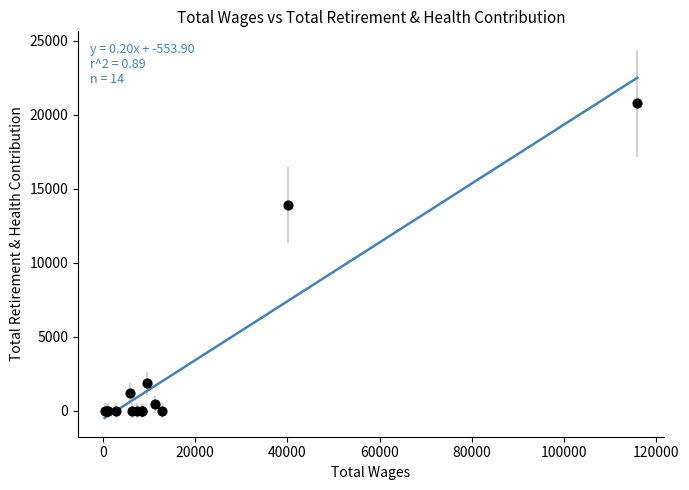

What Y value in the scatter plot is closest to 10392?

13918